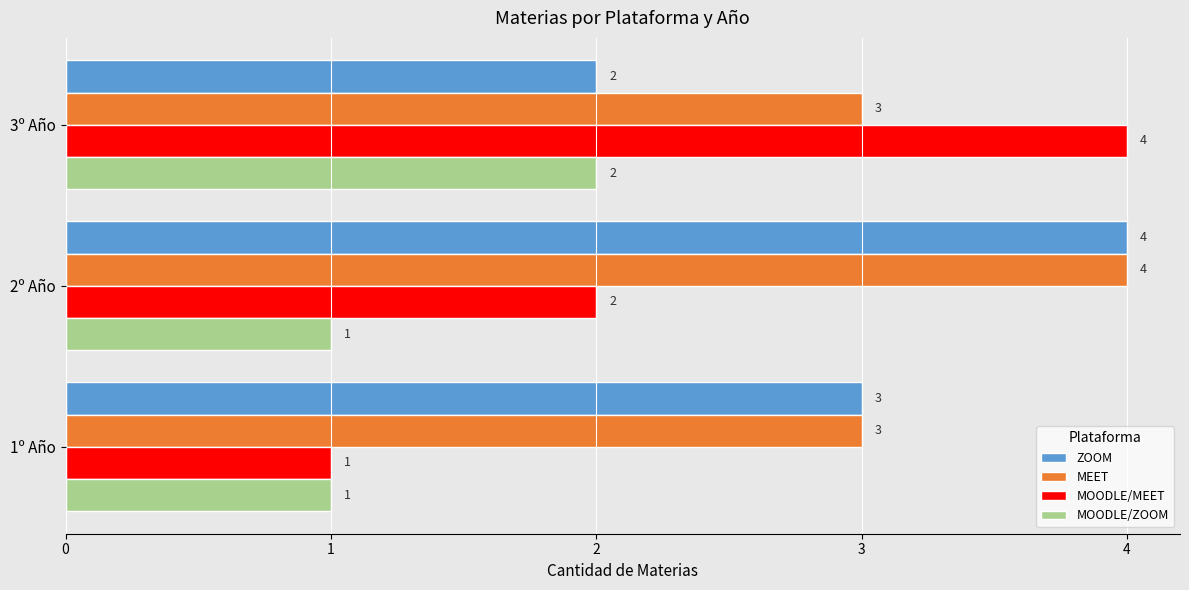

How many values in the MOODLE/ZOOM series exceed 1?

1